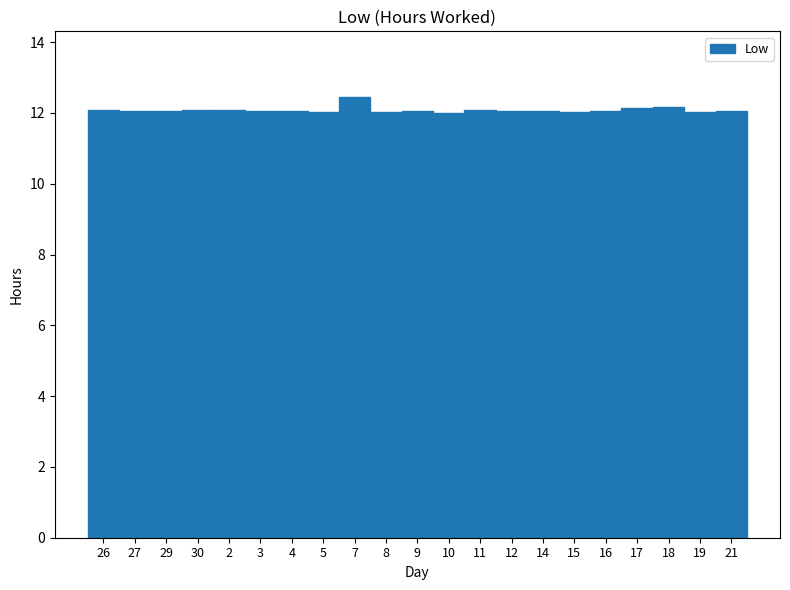

True or false: the data shows 12.1 at 12.

True